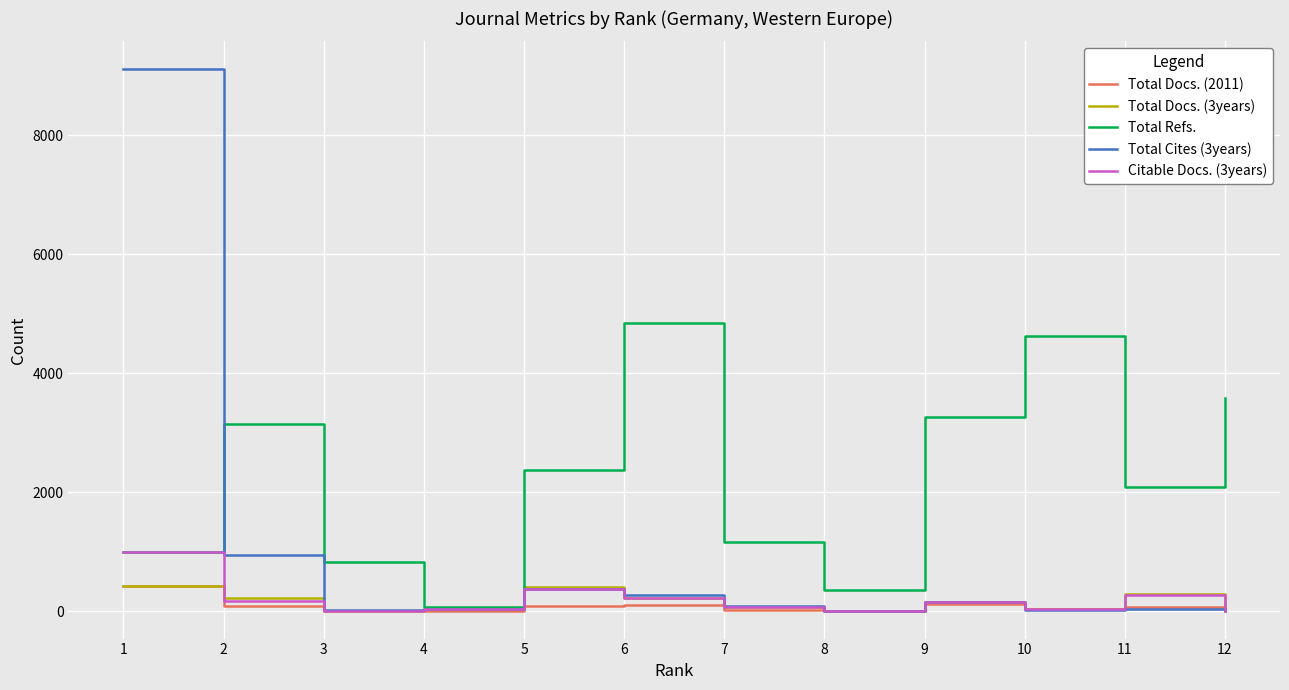

Where is the first local maximum for Total Docs. (3years)?

5